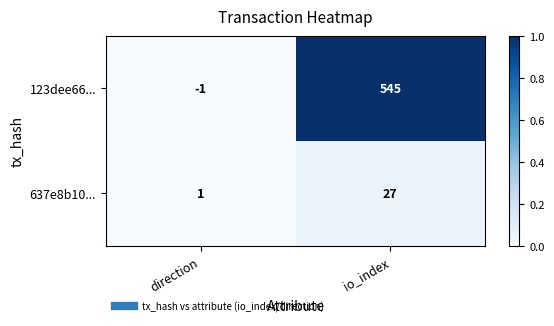

Reading left to right, list all the values displayed in this chart.

123dee66...: direction=-1	io_index=545
637e8b10...: direction=1	io_index=27